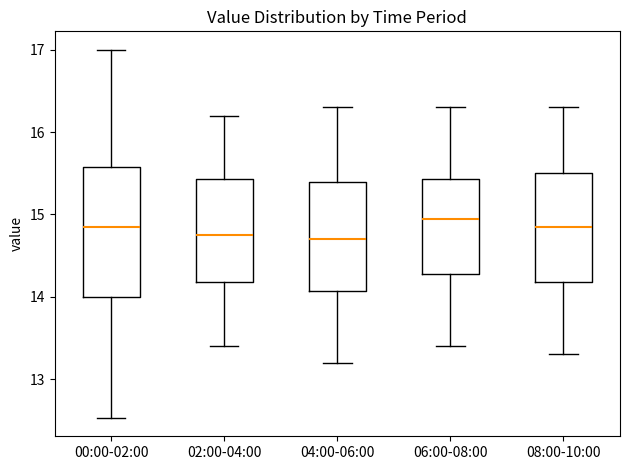

Comparing the boxes themselves (not the whiskers), which one is the tallest?

00:00-02:00